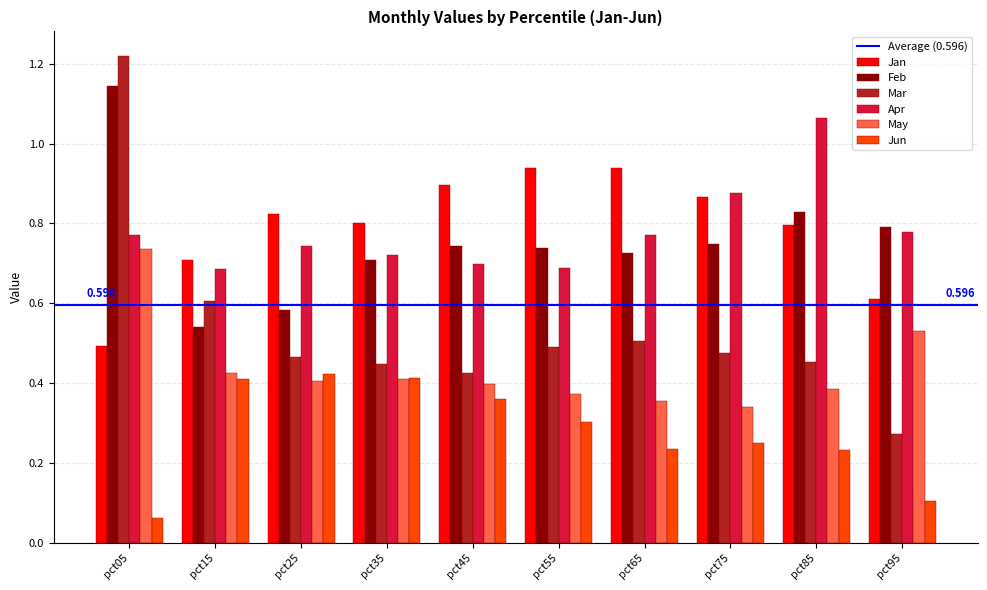

At which category does the chart reach its peak across all series?

pct05